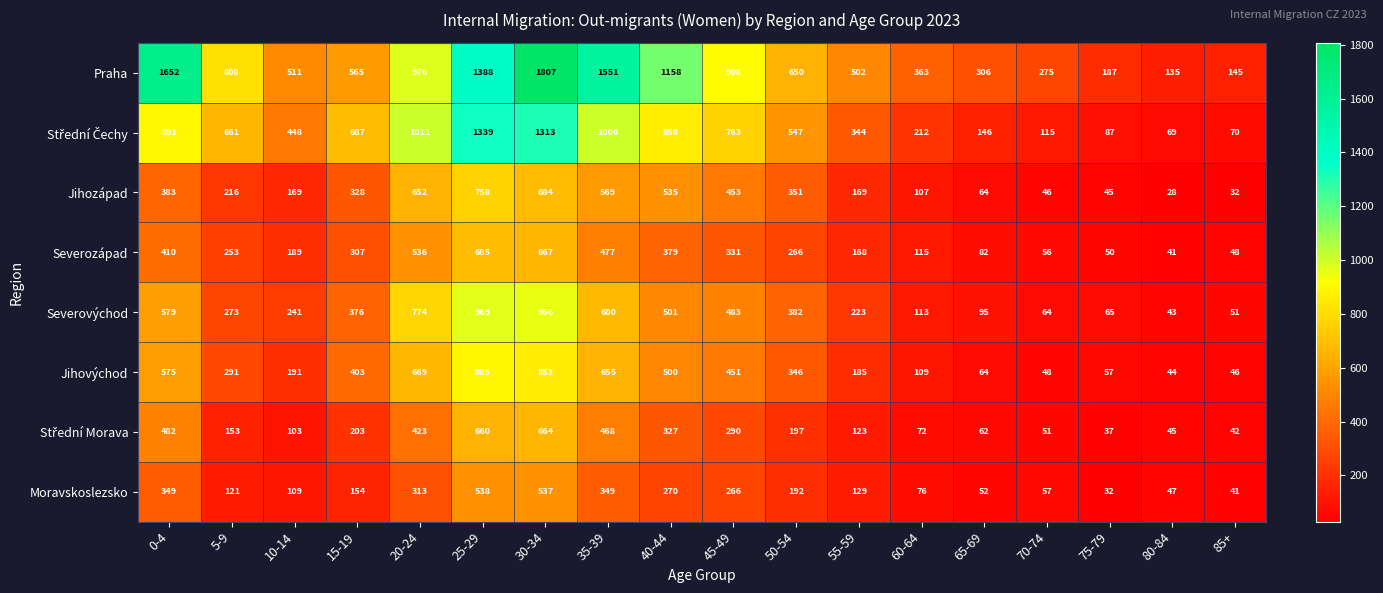

Where does the Moravskoslezsko series first go above 154?

0-4